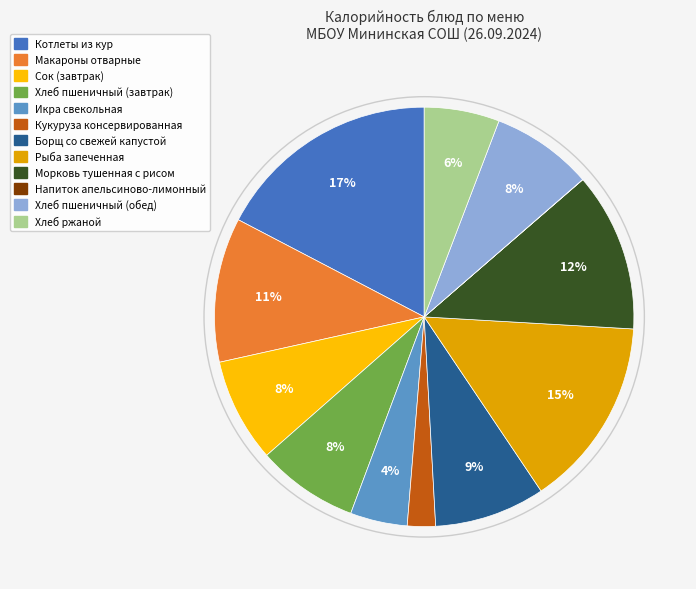

Between Котлеты из кур and Сок (завтрак), which is larger?

Котлеты из кур